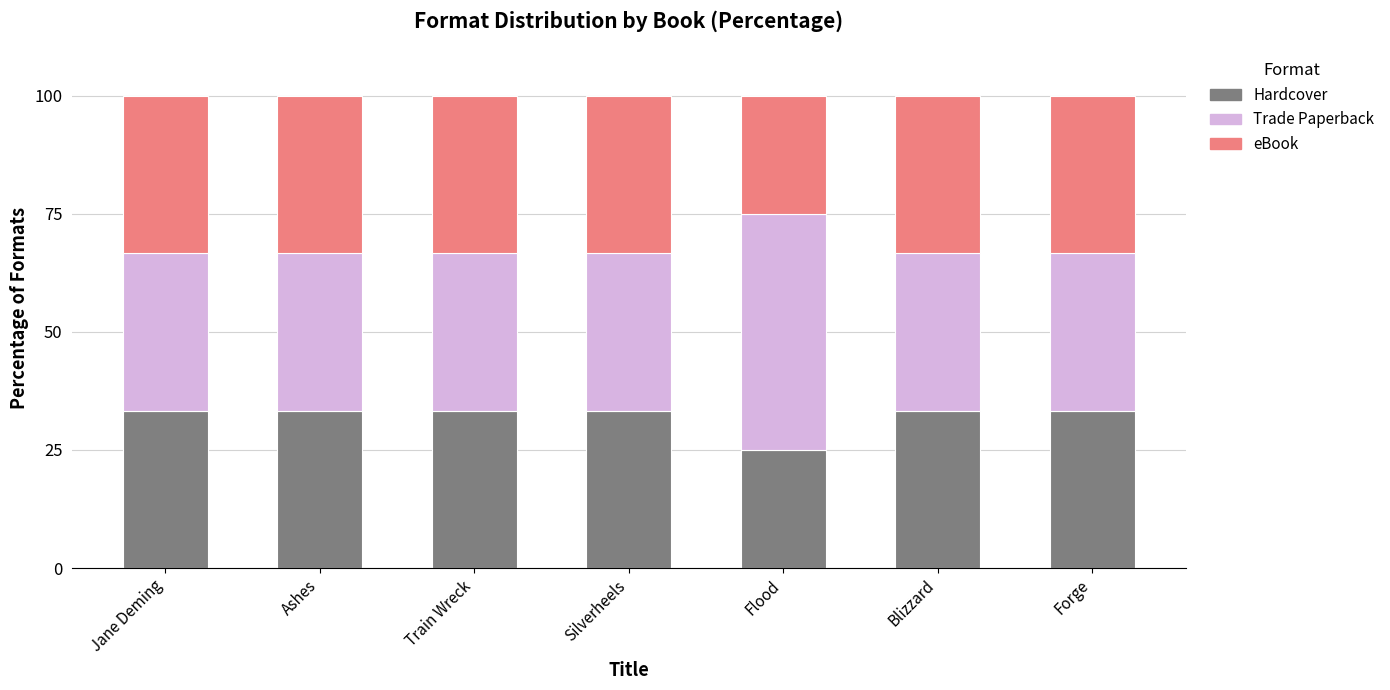

What is the sum of the Hardcover values at Jane Deming and Ashes?

66.7